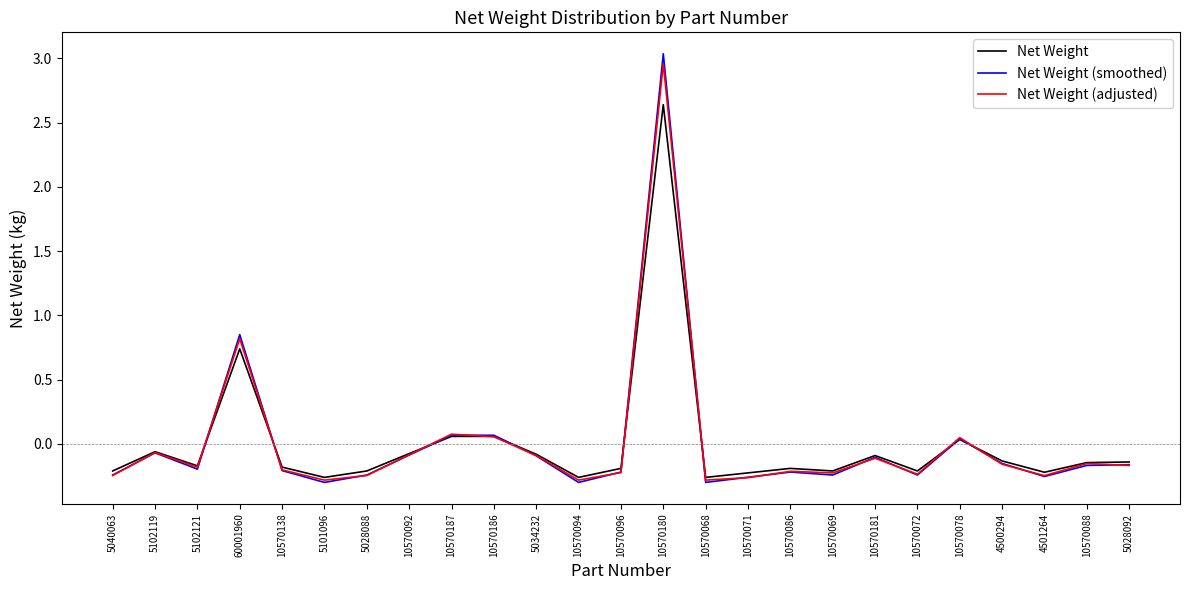

Which series has the largest range (max minus min)?

Net Weight (smoothed)